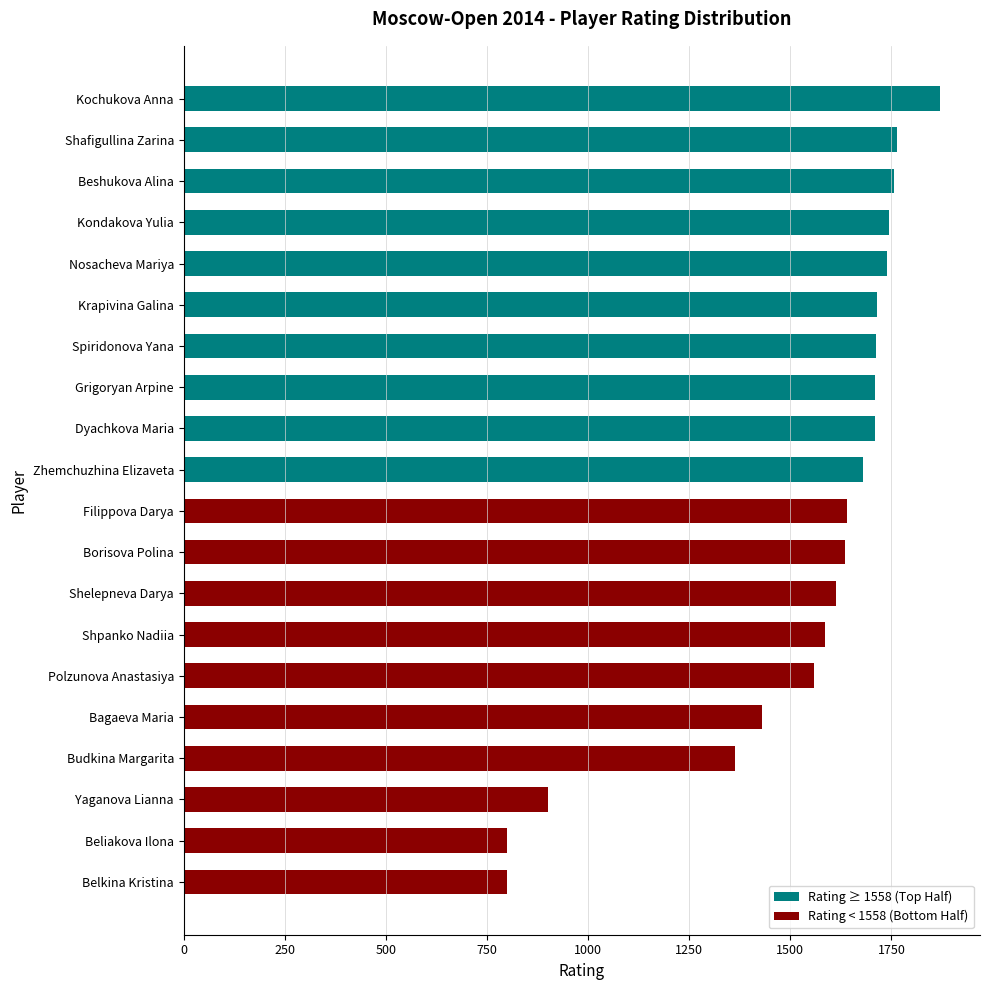

What is the approximate value at Belkina Kristina, to the nearest 100?

800